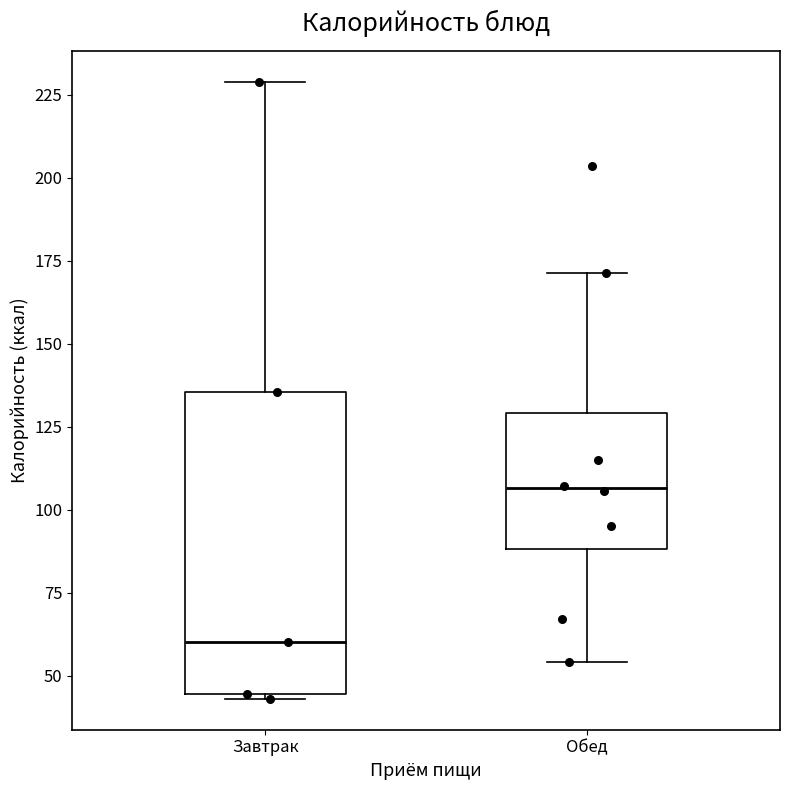

Where does the upper whisker of the box for Обед end on the y-axis? The values are not printed on the chart, so give them approximately, as read against the axis.

170